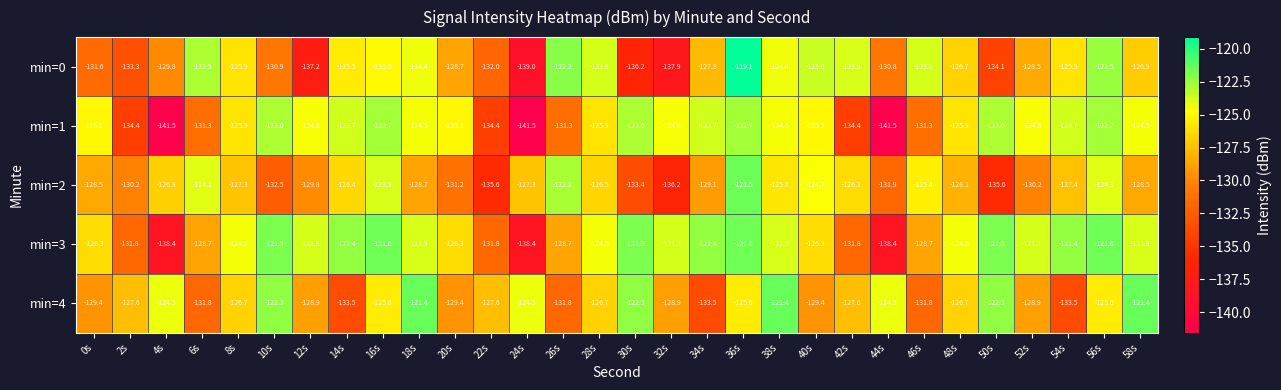

Is the value of min=3 at 6s greater than the value of min=1 at 26s?

Yes